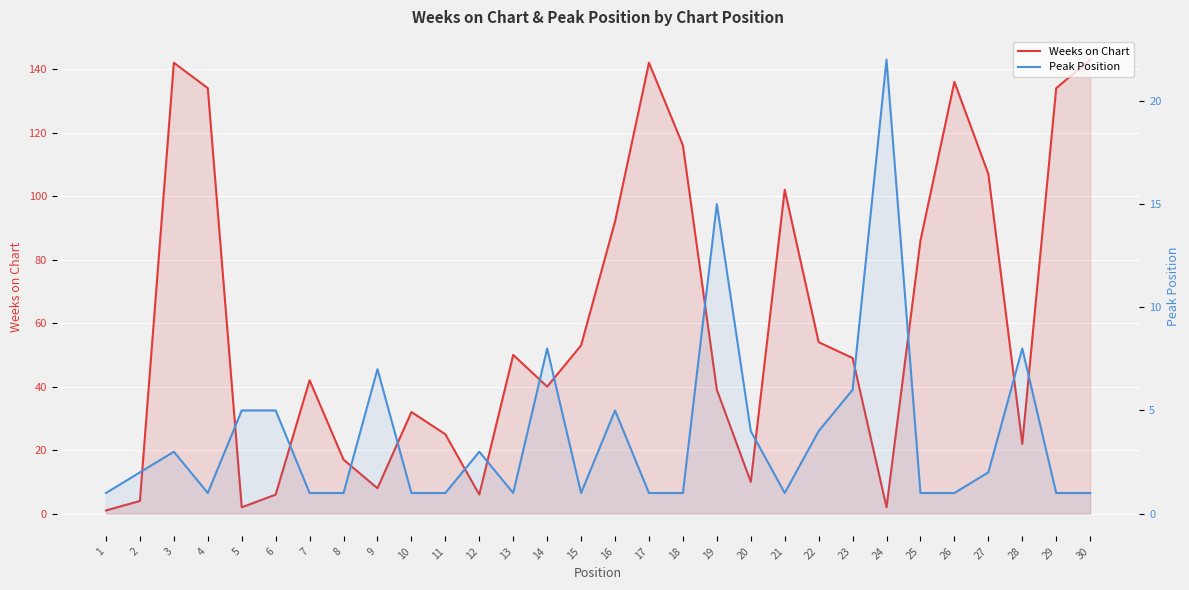

How many data points in Weeks on Chart are above 49?

14